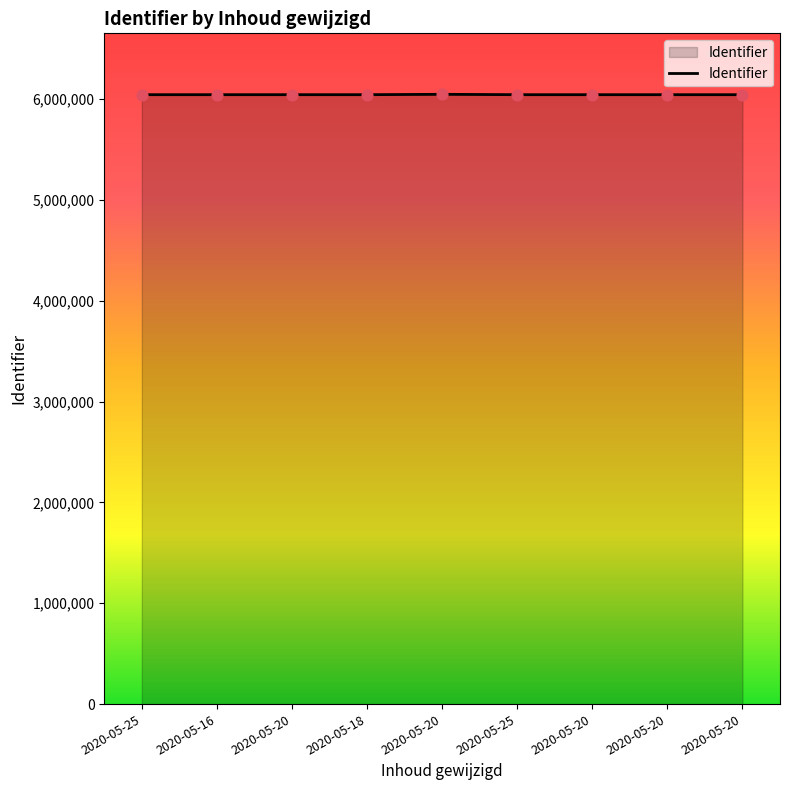

Is this an area chart (filled region under the line)?

Yes